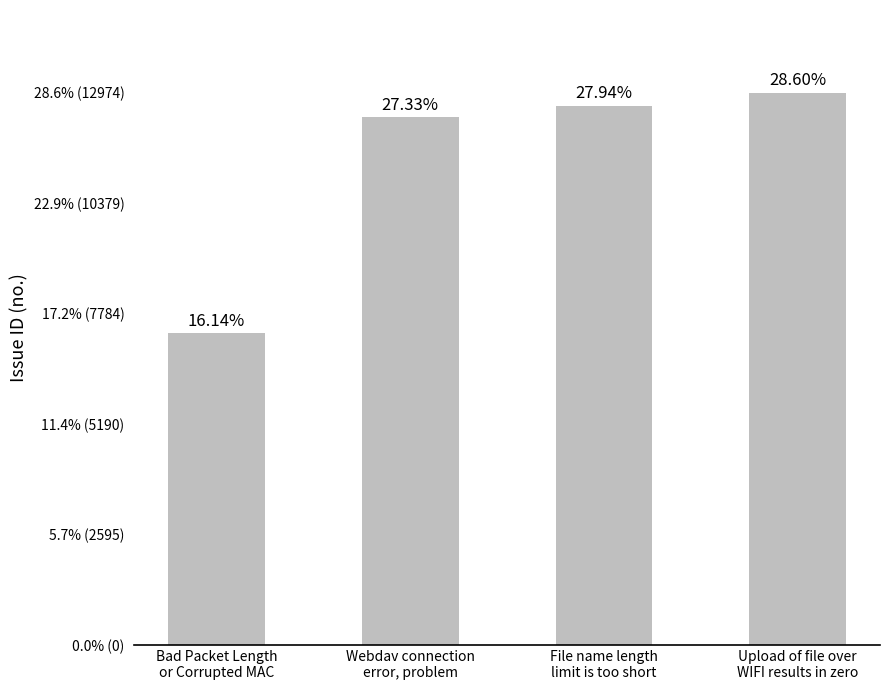

Is it true that the value at Webdav connection
error, problem is 12396?

True